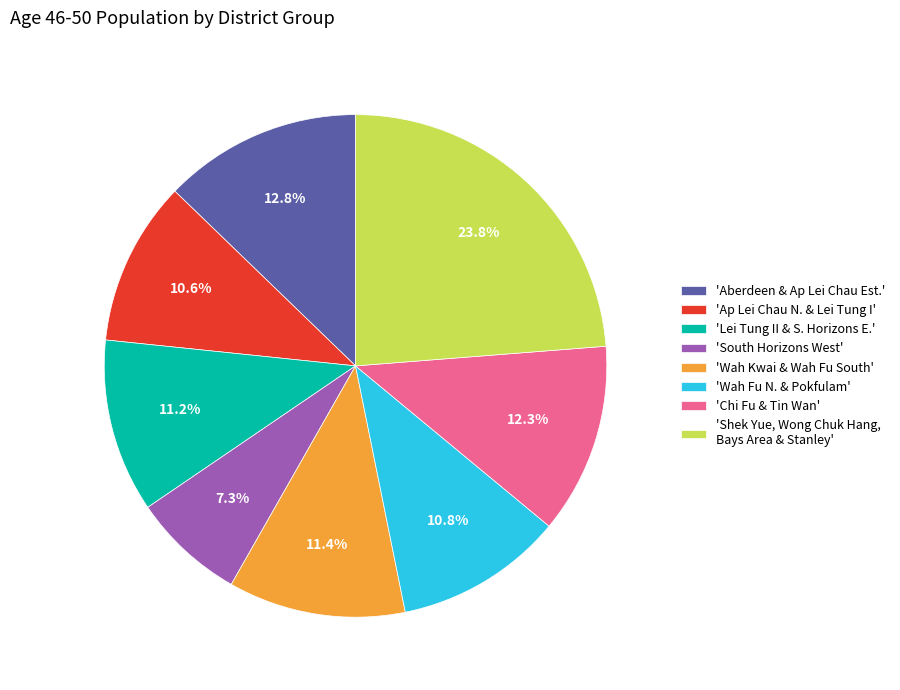

Which category has the smallest portion of the pie?

'South Horizons West'